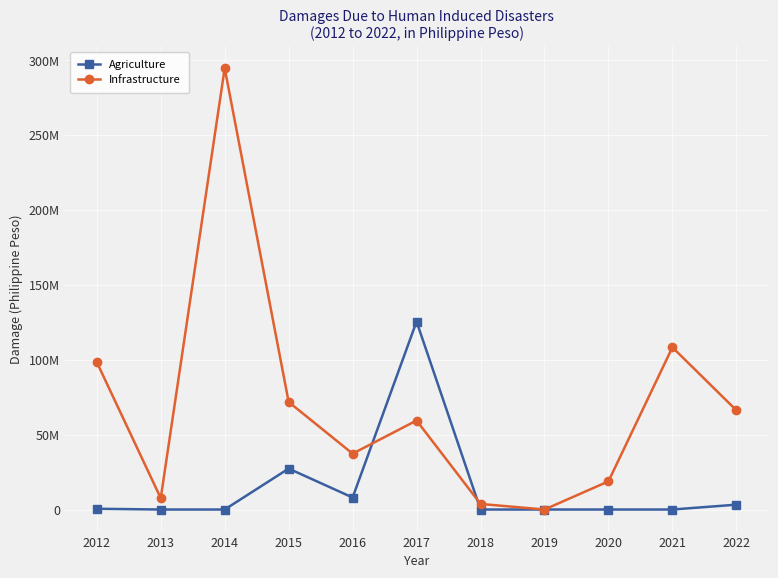

What is the highest value of the Infrastructure series?

294680000